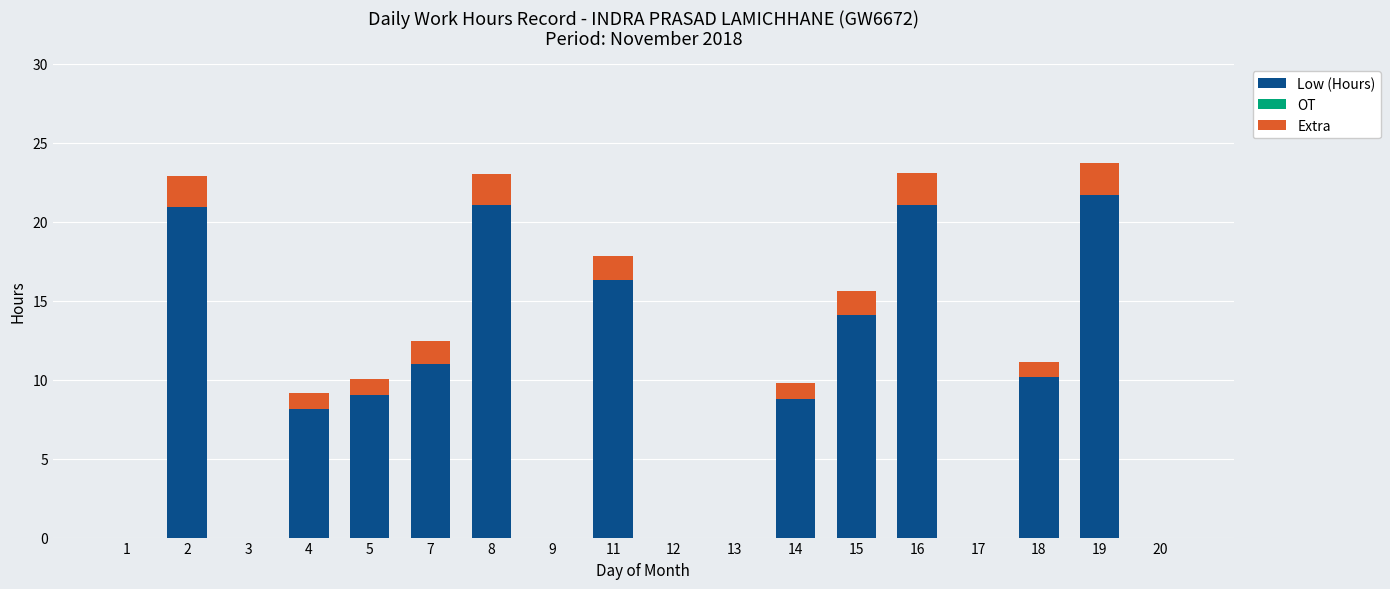

At which label does Low (Hours) reach its peak?

19